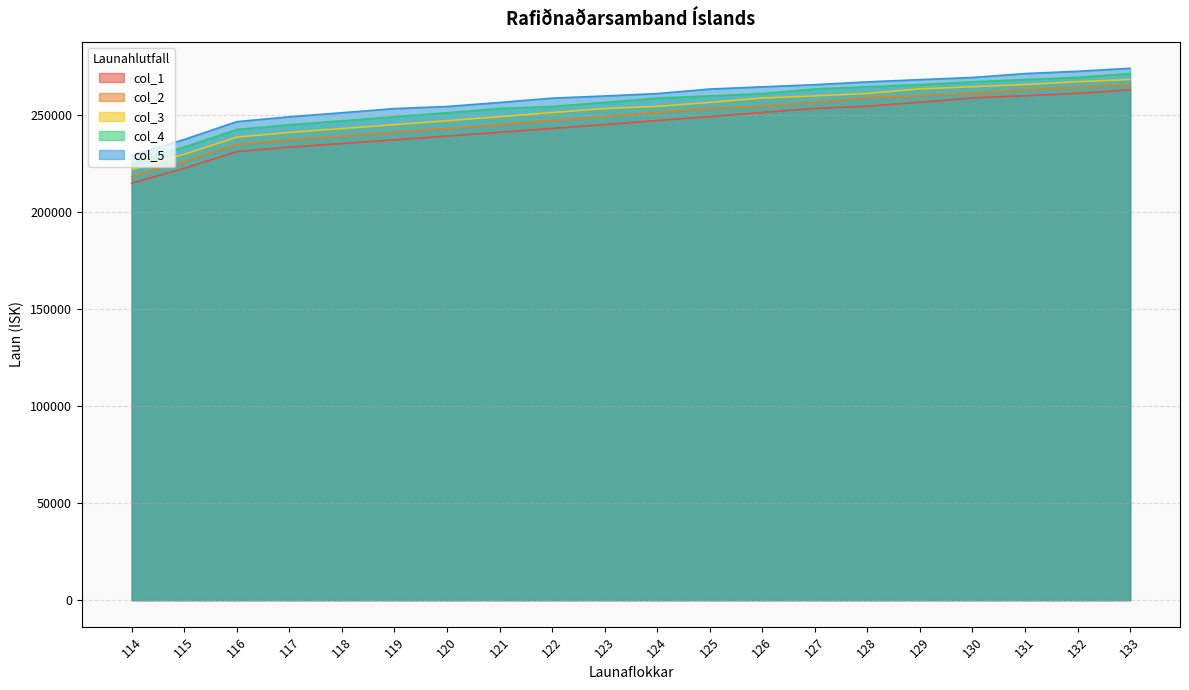

What is the difference between the col_3 values at 126 and 120?

11684.0